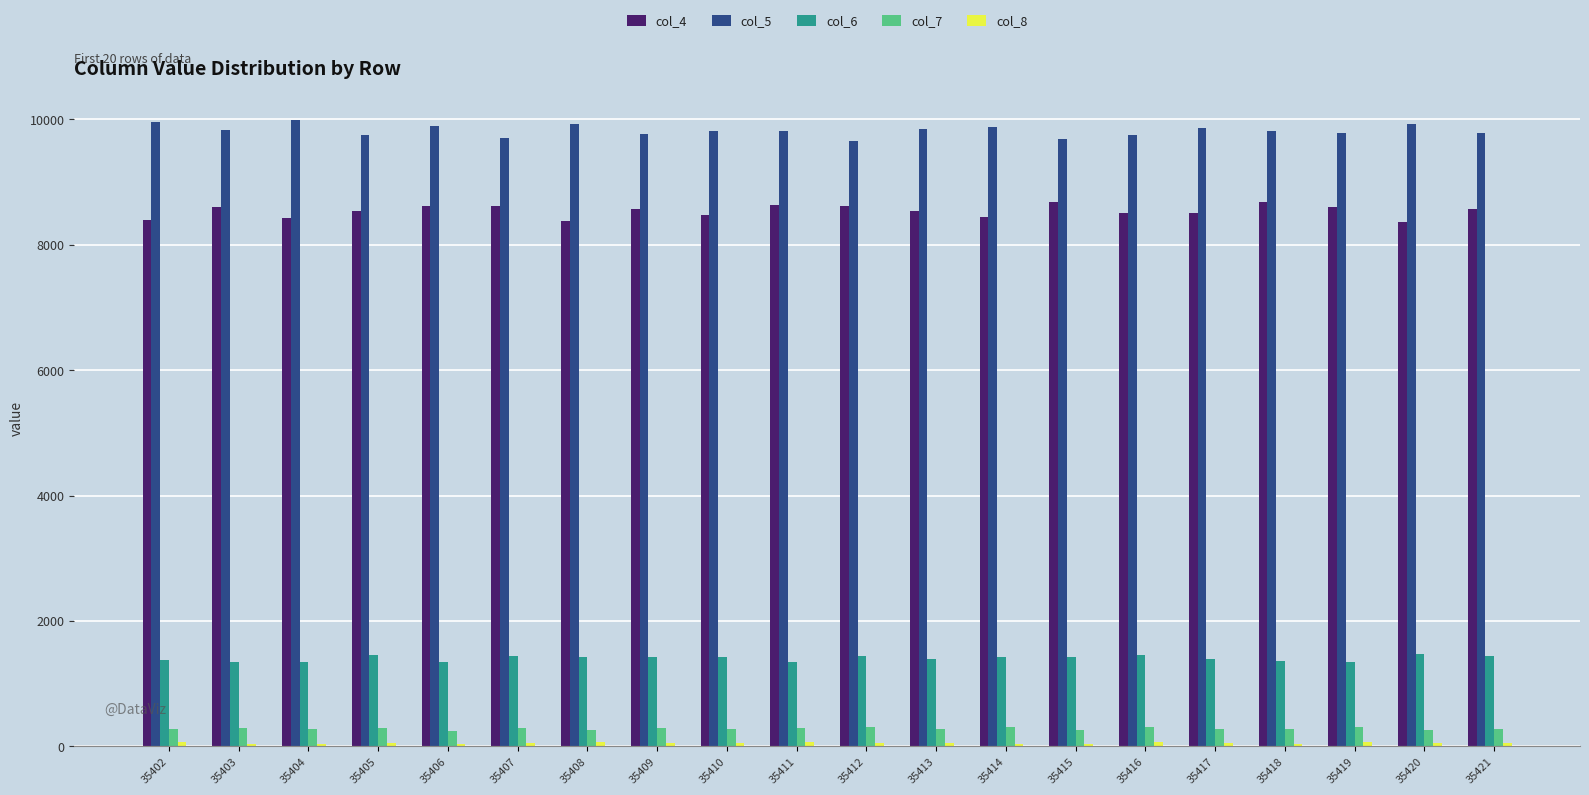

The col_7 series shows 303 at 35414. True or false?

True